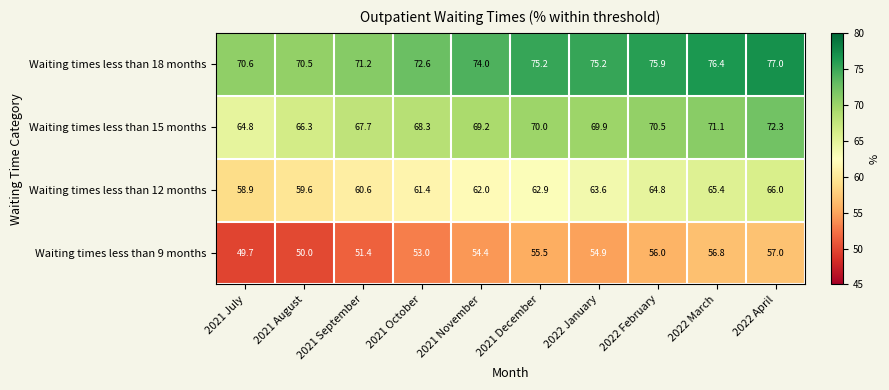

What is the spread (max minus min) of values at 2022 March?

19.6